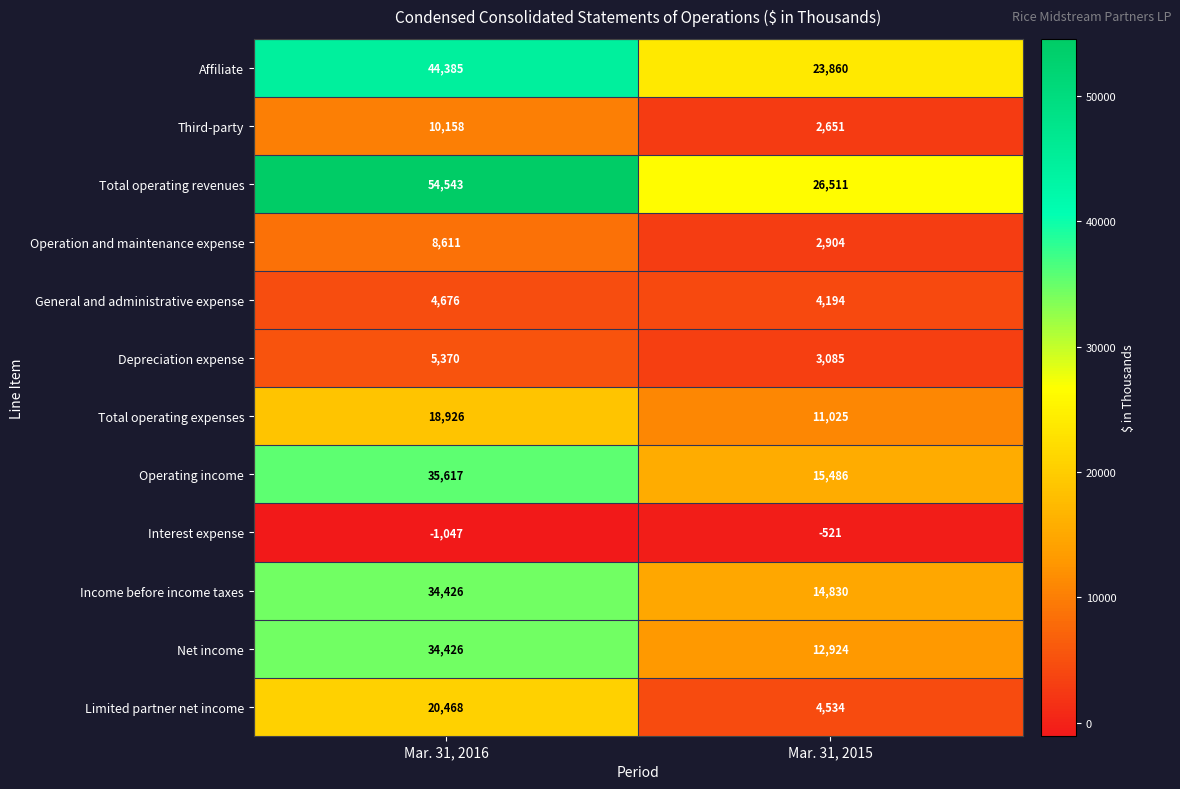

Is it true that Interest expense equals -521 at Mar. 31, 2015?

True